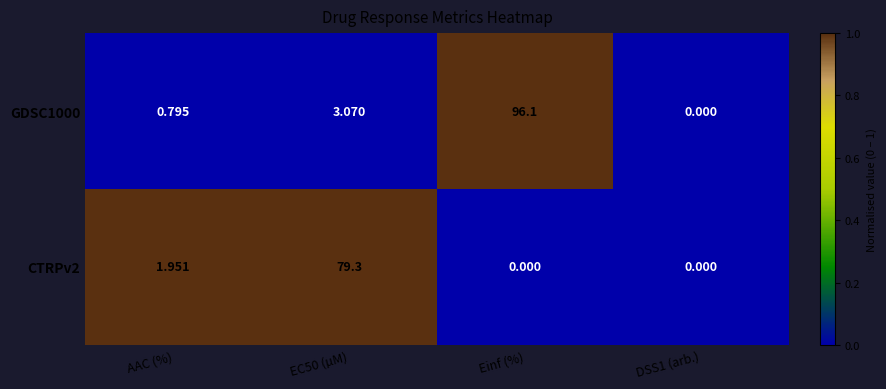

At which label does GDSC1000 reach its peak?

Einf (%)